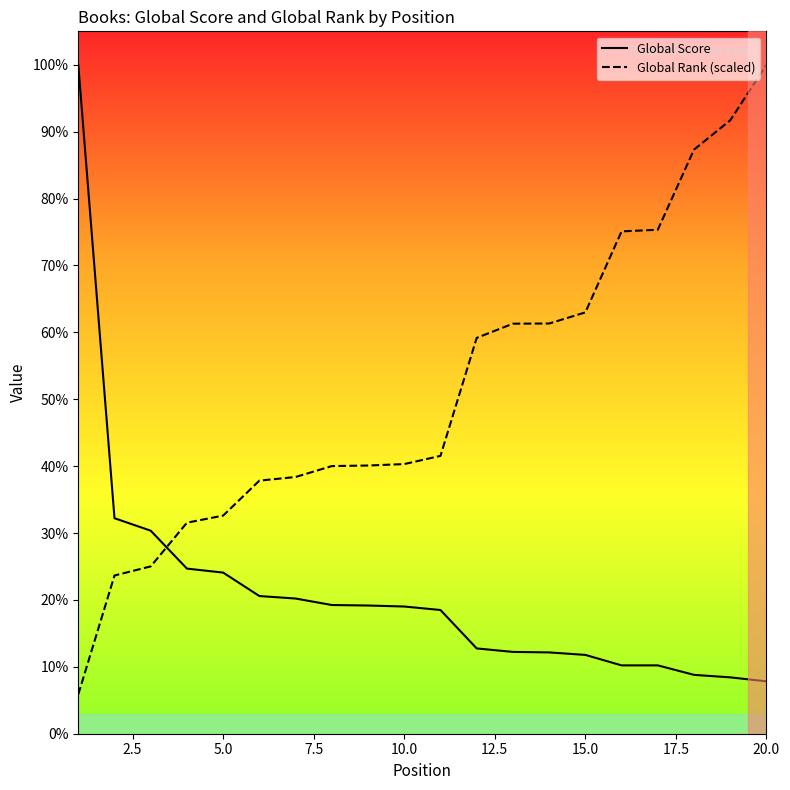

Does the chart have visible grid lines?

No